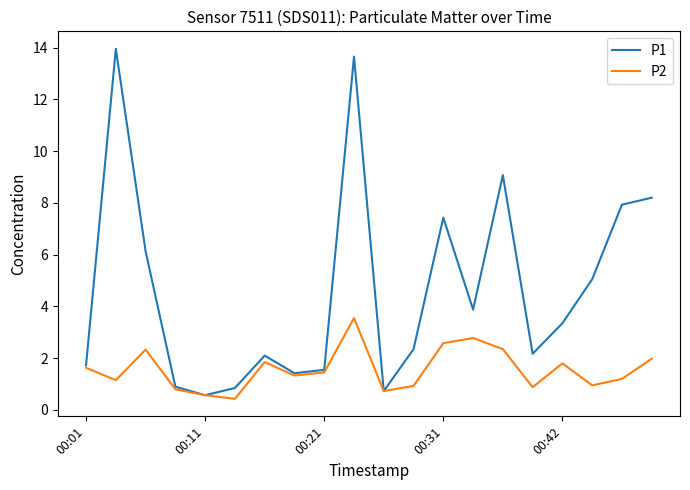

What is the minimum value for P2?

0.4